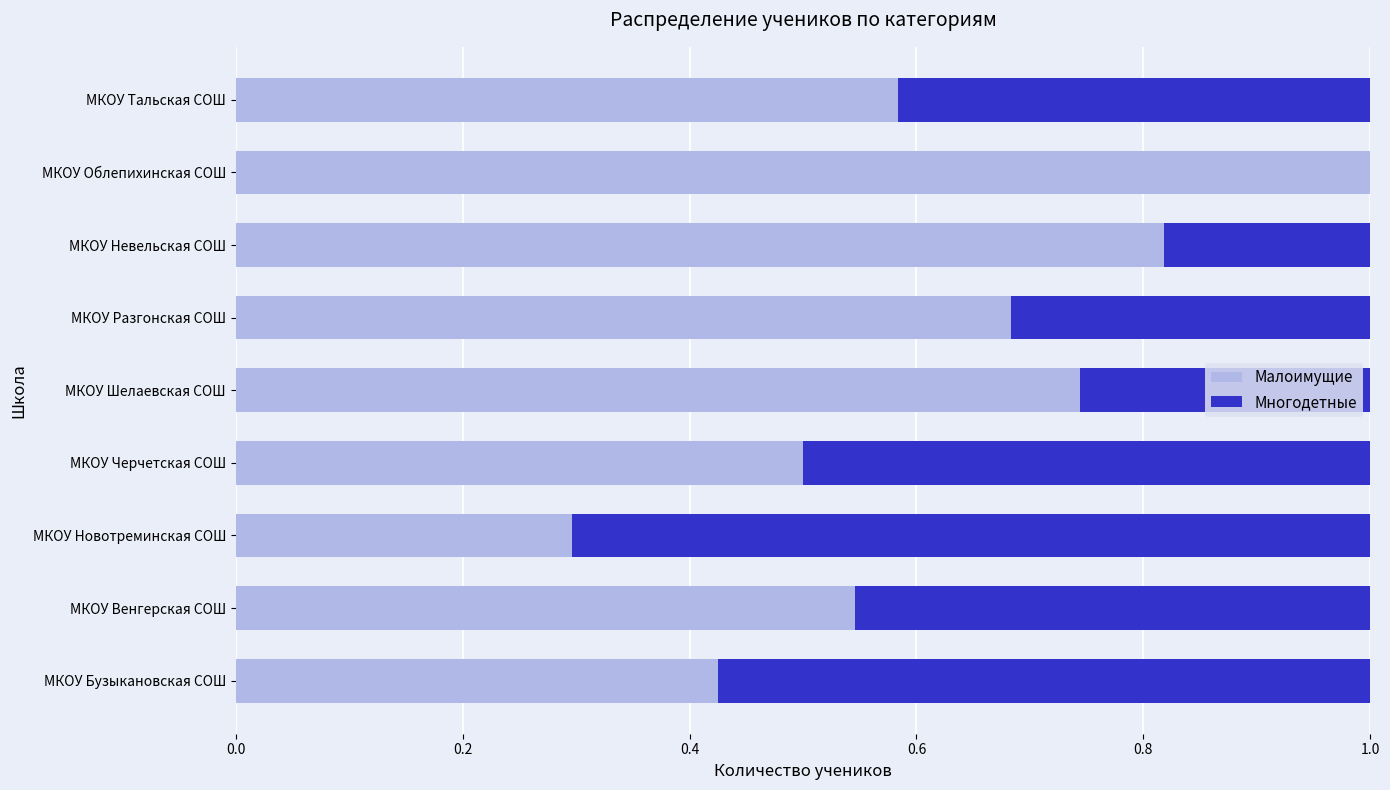

The Малоимущие series shows 0.3 at МКОУ Новотреминская СОШ. True or false?

True